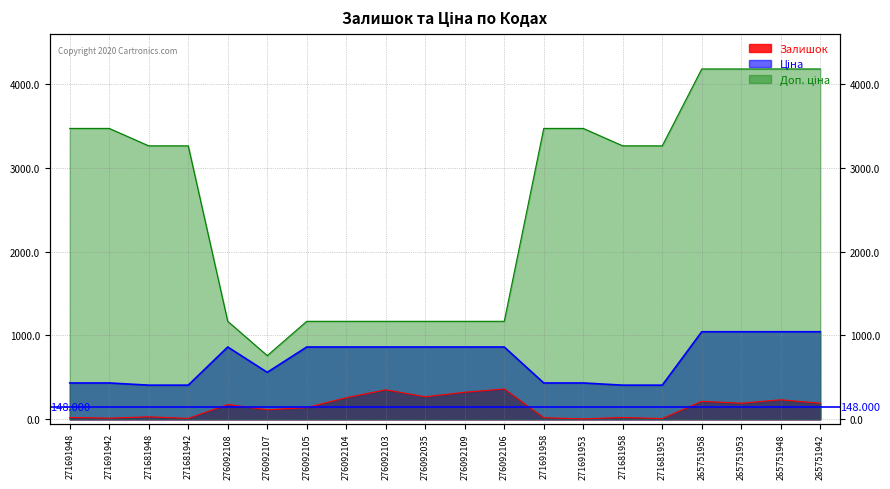

What is the sum of the Доп. ціна values at 271691942 and 271681958?

6732.2